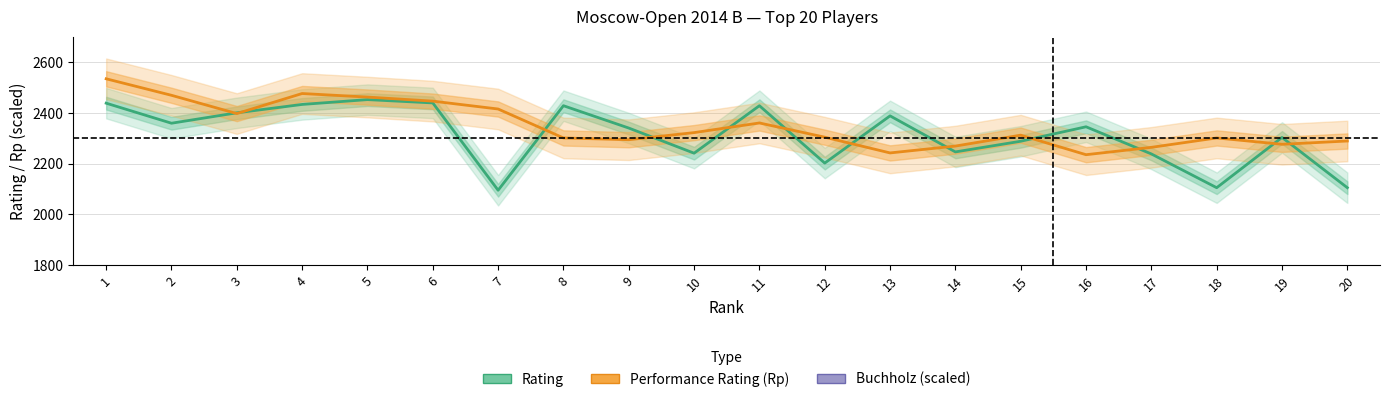

At which category is the sum across all series the highest?

1